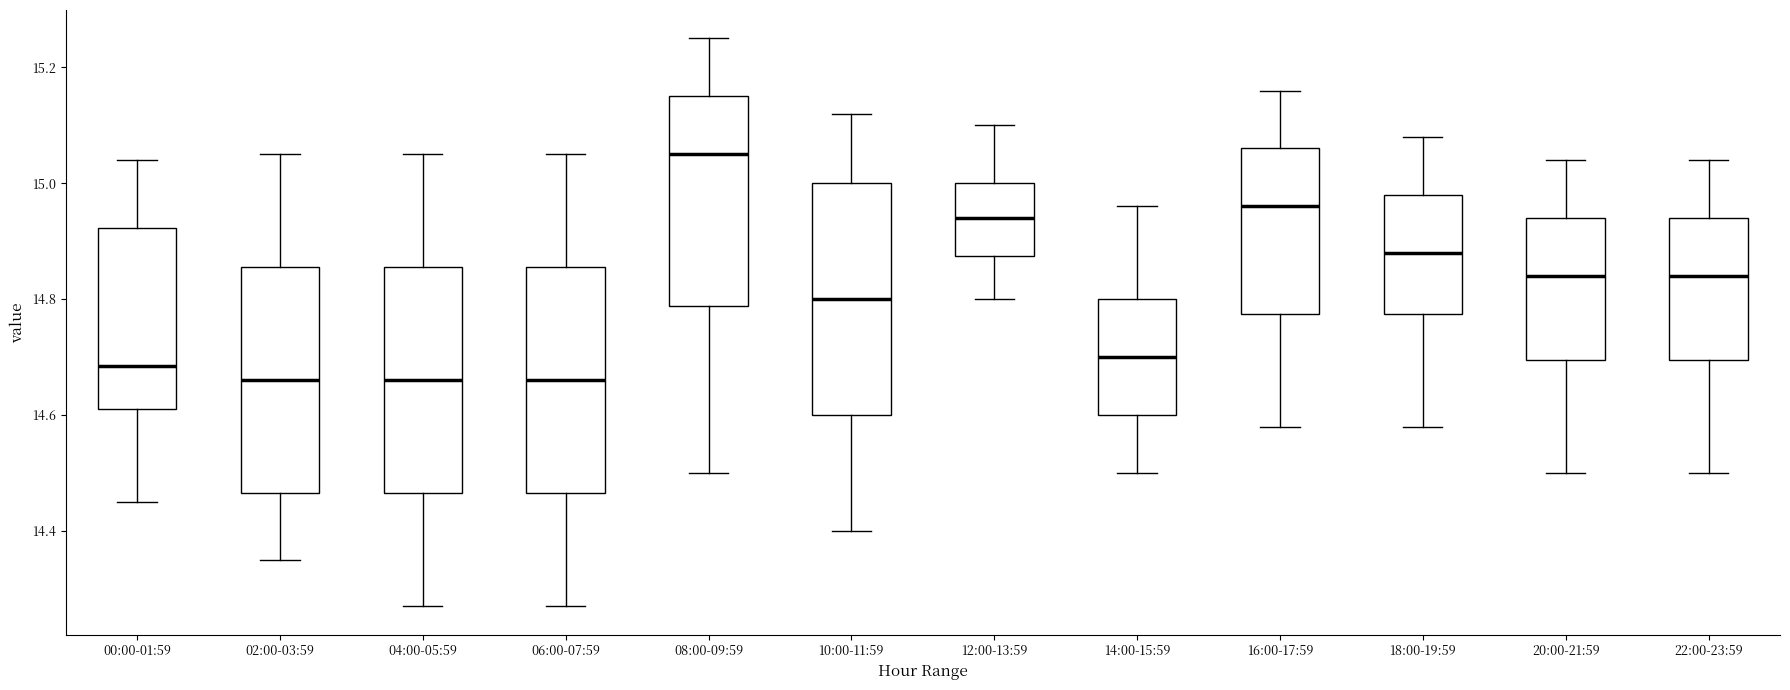

Where does the lower whisker of the box for 10:00-11:59 end on the y-axis? The values are not printed on the chart, so give them approximately, as read against the axis.

14.40